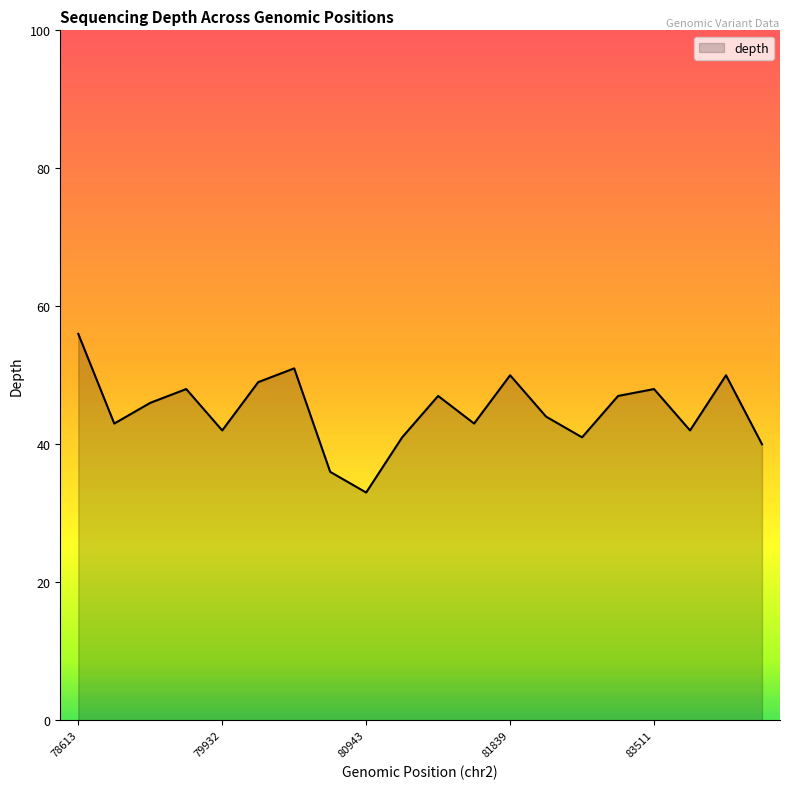

What is the difference between the maximum and minimum values?

23